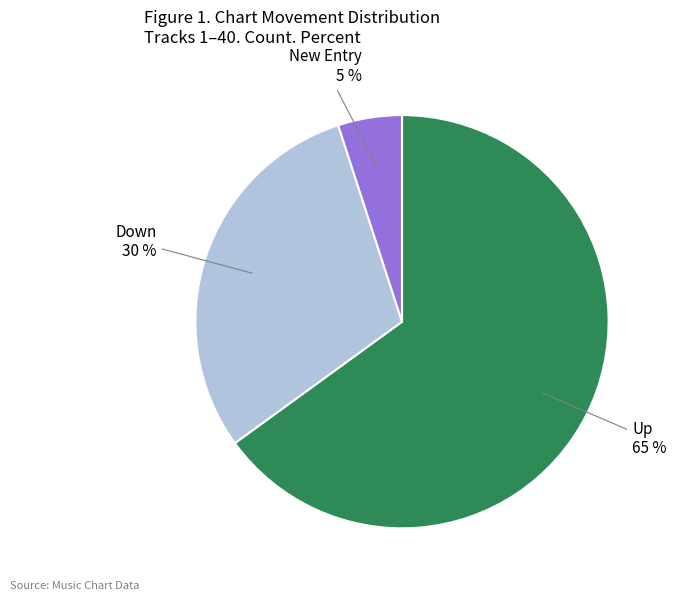

How many slices are in this pie chart?

3